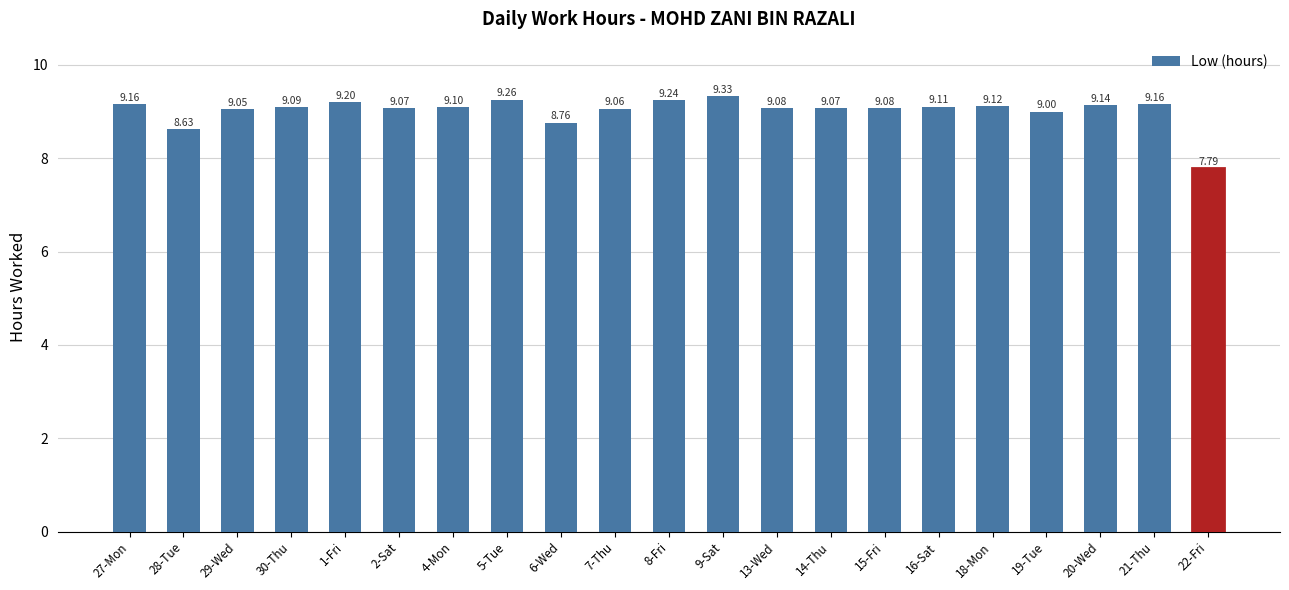

Between 5-Tue and 14-Thu, which is larger?

5-Tue